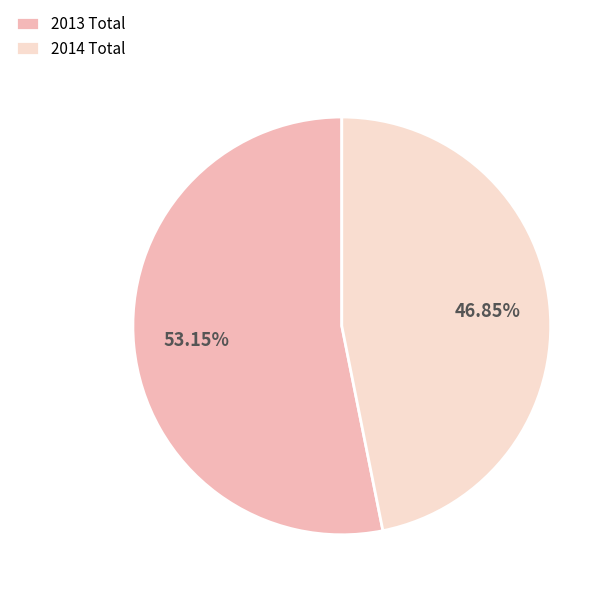

How many segments does this pie chart have?

2